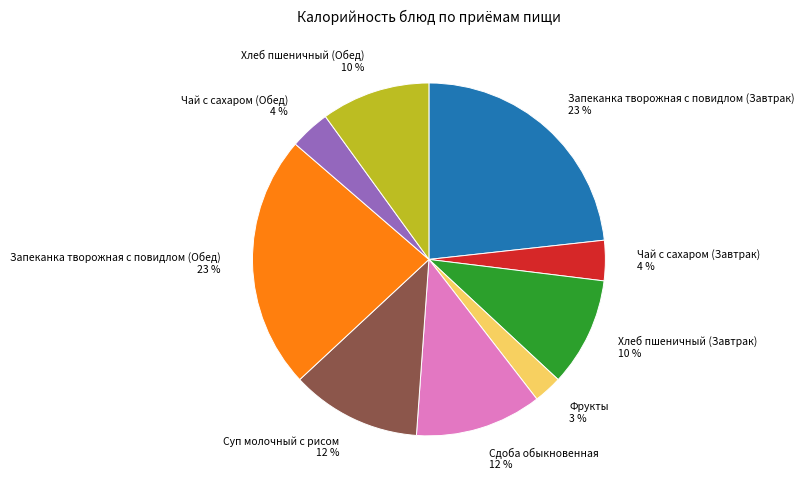

Is it true that Хлеб пшеничный (Обед) is 1% of the pie?

False